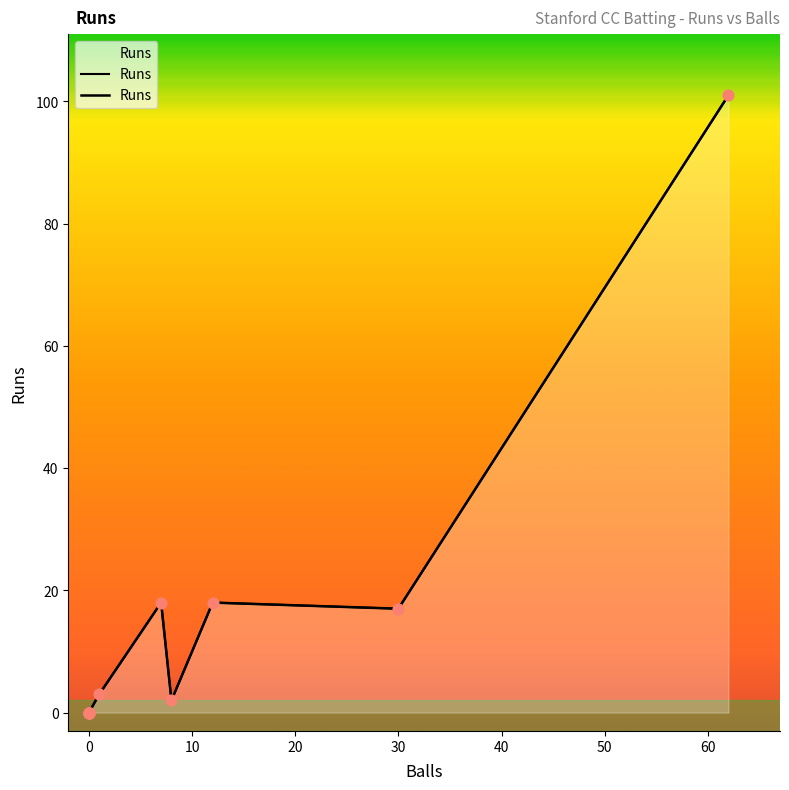

Which series has the largest total across all categories?

Runs